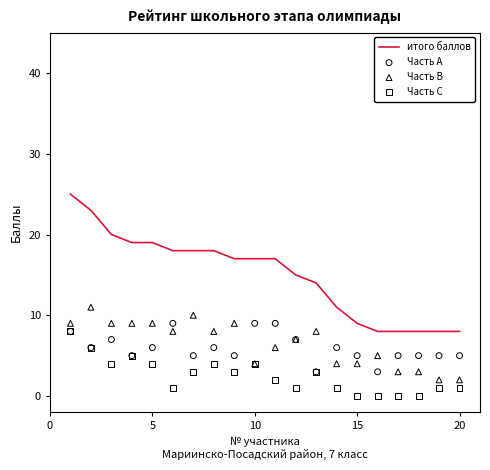

At how many categories does at least one series exceed 16?

11